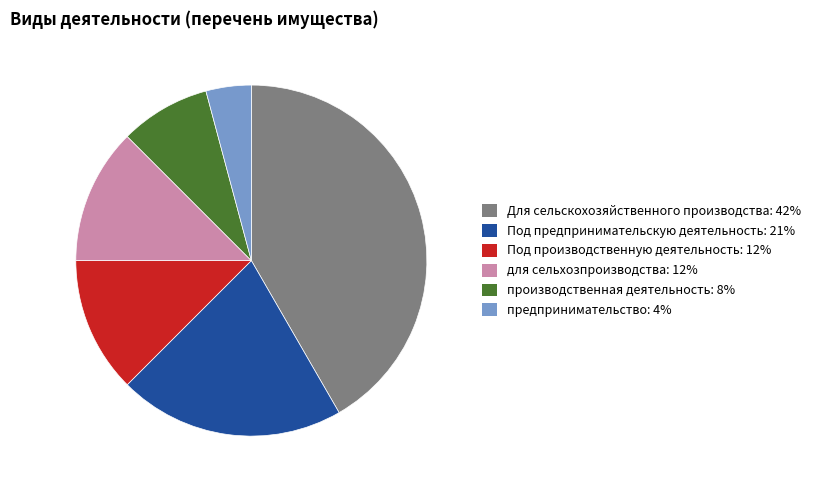

Approximately how many times larger is the value at для сельхозпроизводства compared to предпринимательство?

3.0